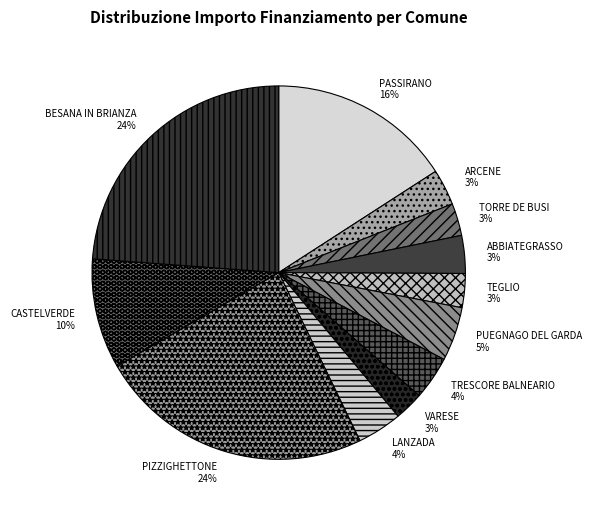

To the nearest percent, what is the average slice percentage?

8%